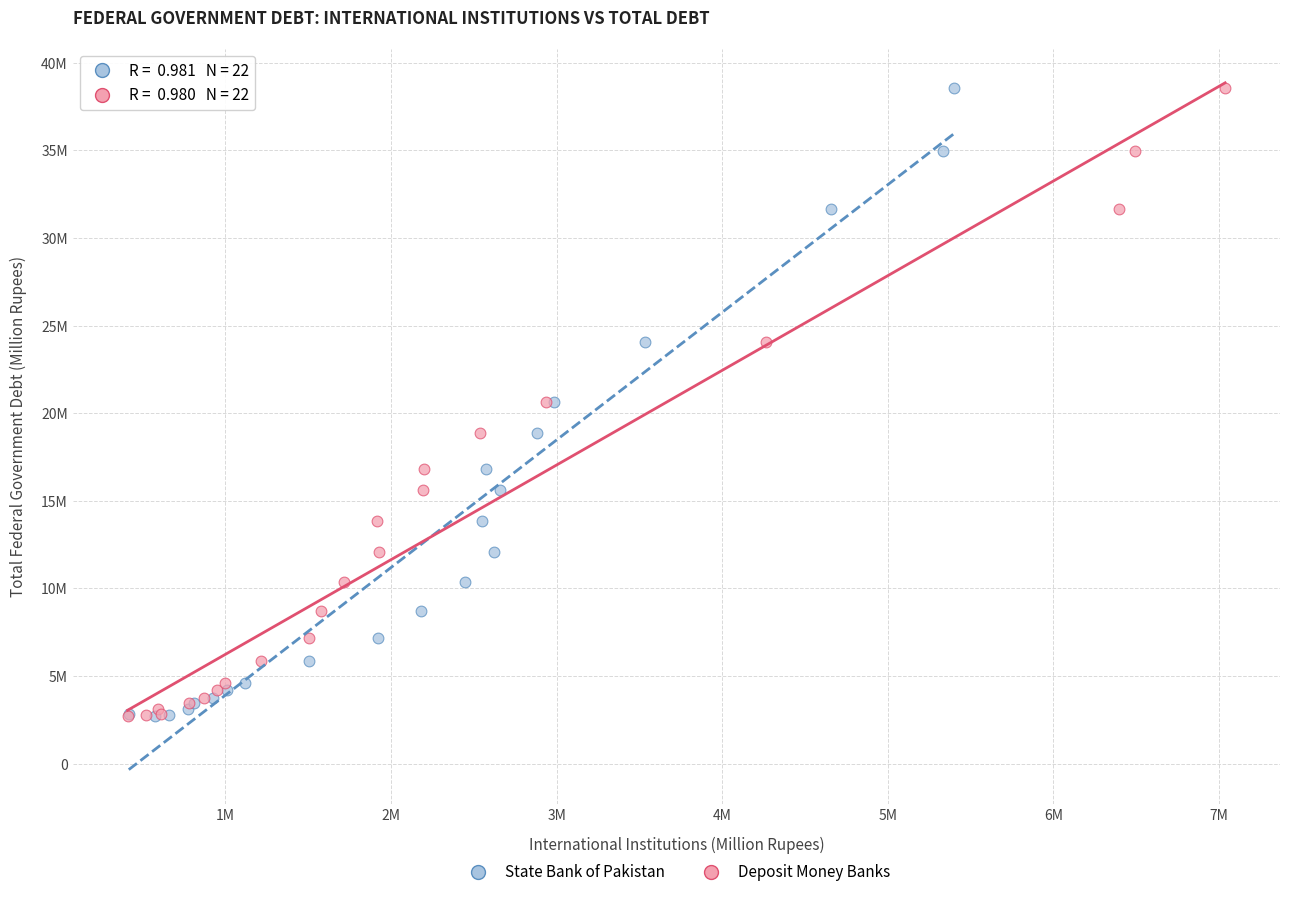

What are all the series names shown in the legend?

State Bank of Pakistan, Deposit Money Banks